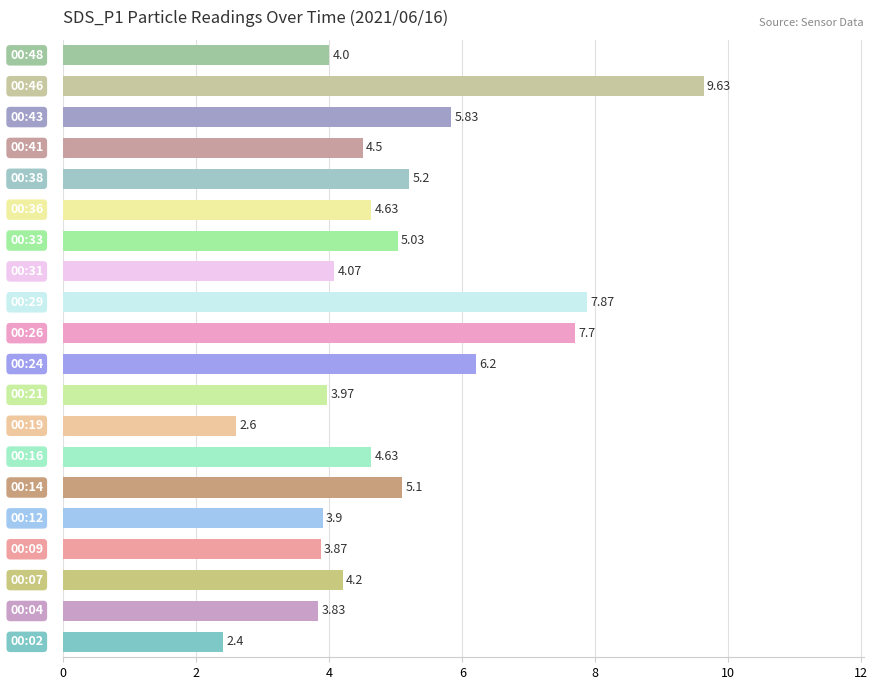

What is the difference between the maximum and minimum values?

7.2